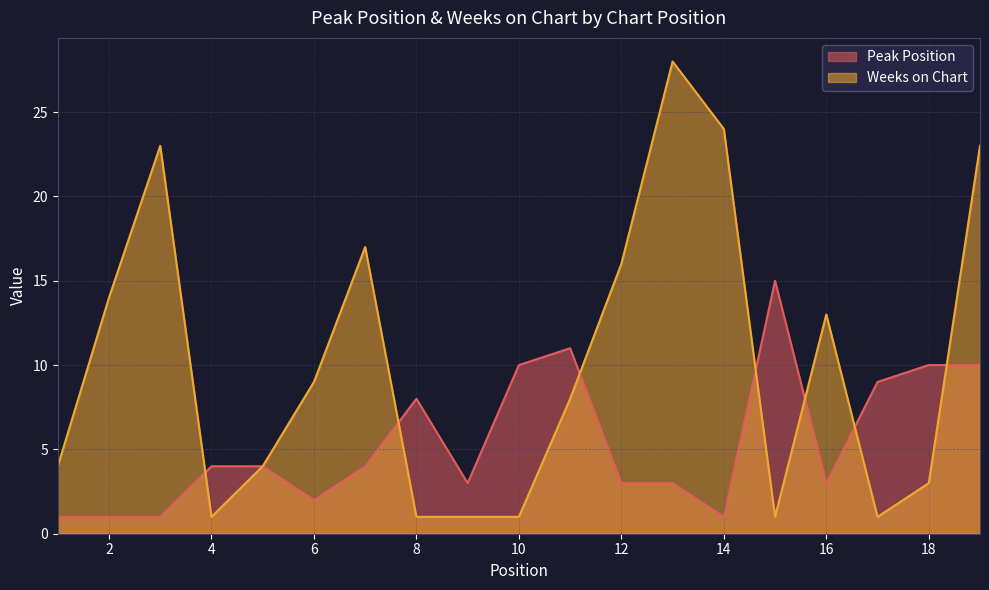

Rank the series by their average value, from highest to lowest.

Weeks on Chart, Peak Position